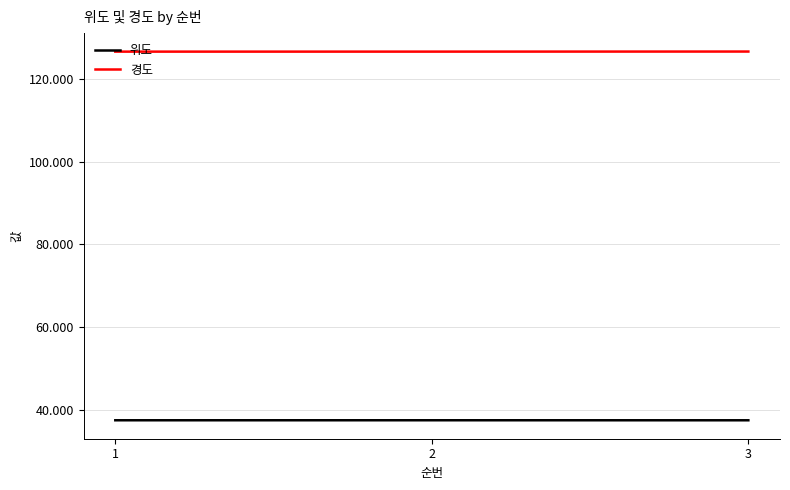

What is the sum of all 위도 values?

112.4